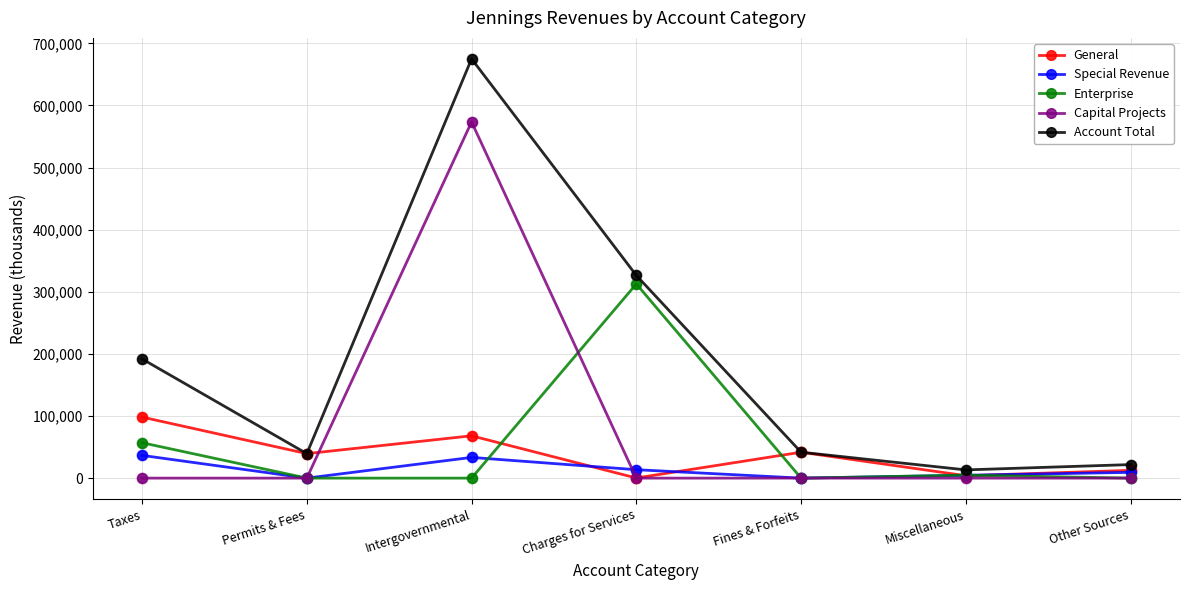

Which series has the largest range (max minus min)?

Account Total